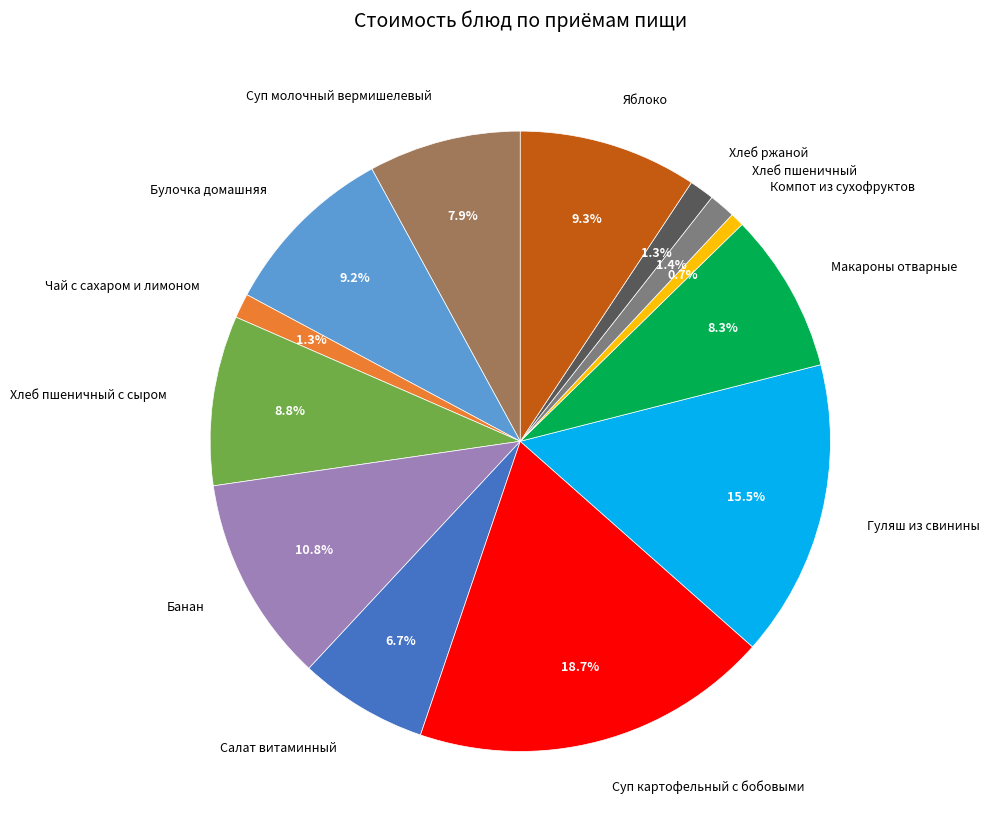

What is the smallest slice in the pie chart?

Компот из сухофруктов